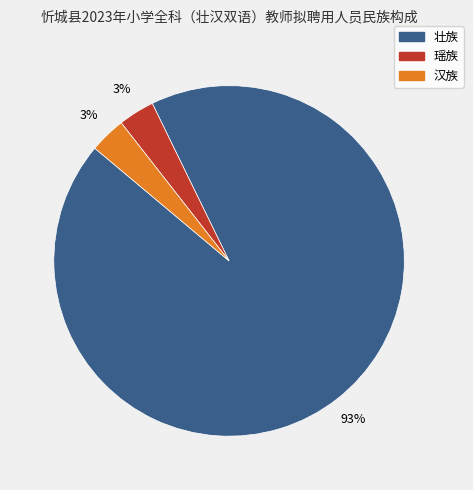

To the nearest percent, what percentage of the pie is 瑶族?

3%